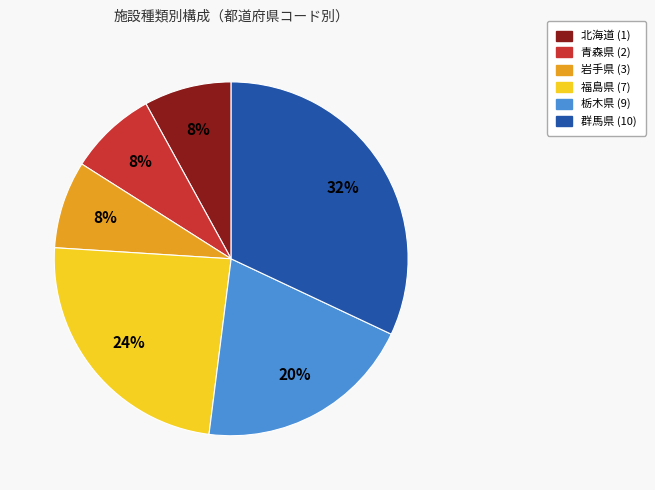

Count the number of slices in the pie.

6